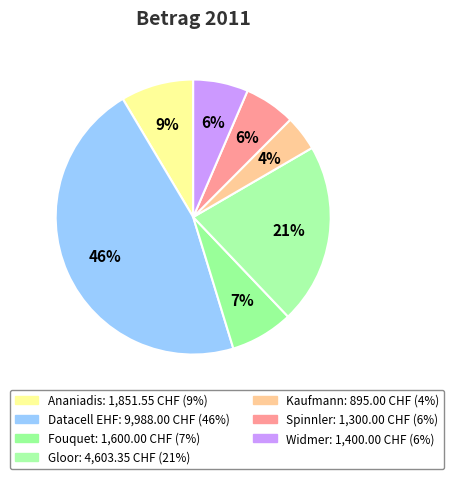

To the nearest percent, what portion does Spinnler represent?

6%